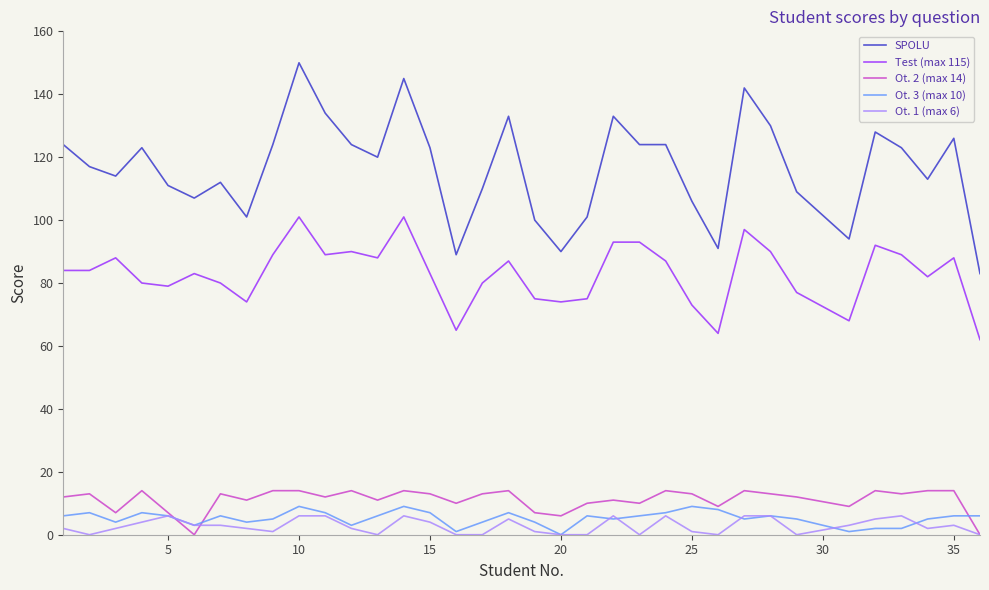

How many lines are shown in the chart?

5